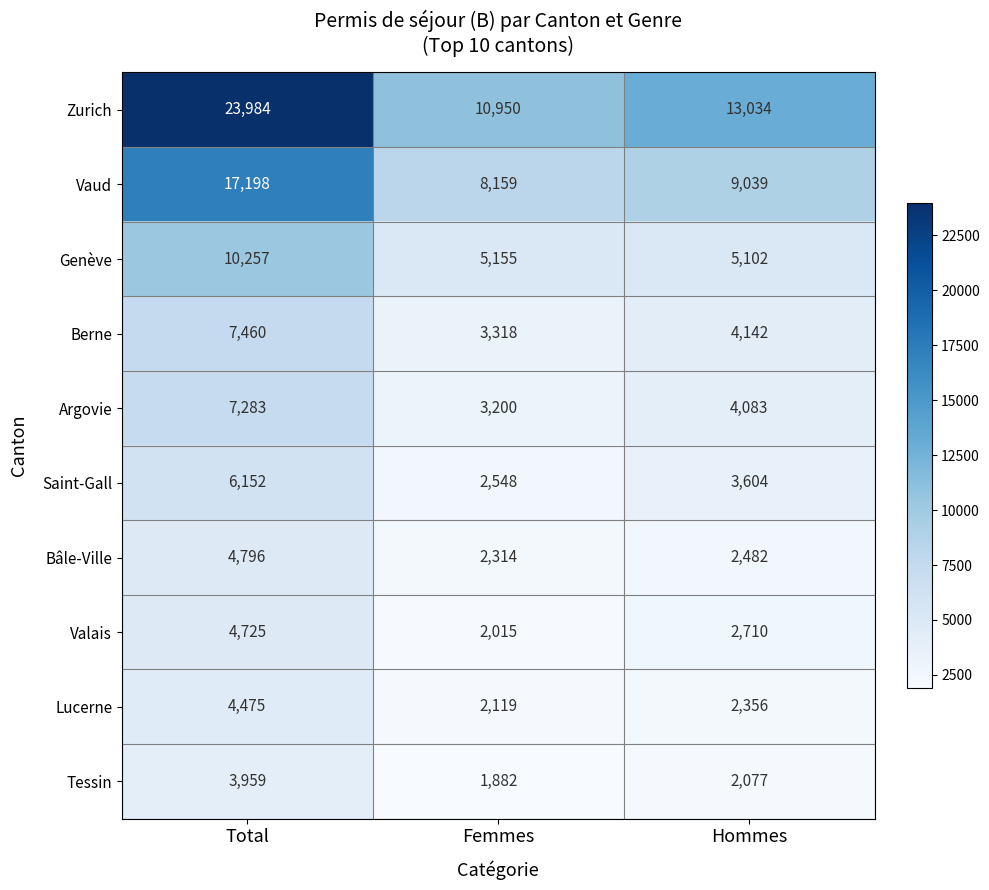

At how many categories does at least one series exceed 8833?

3